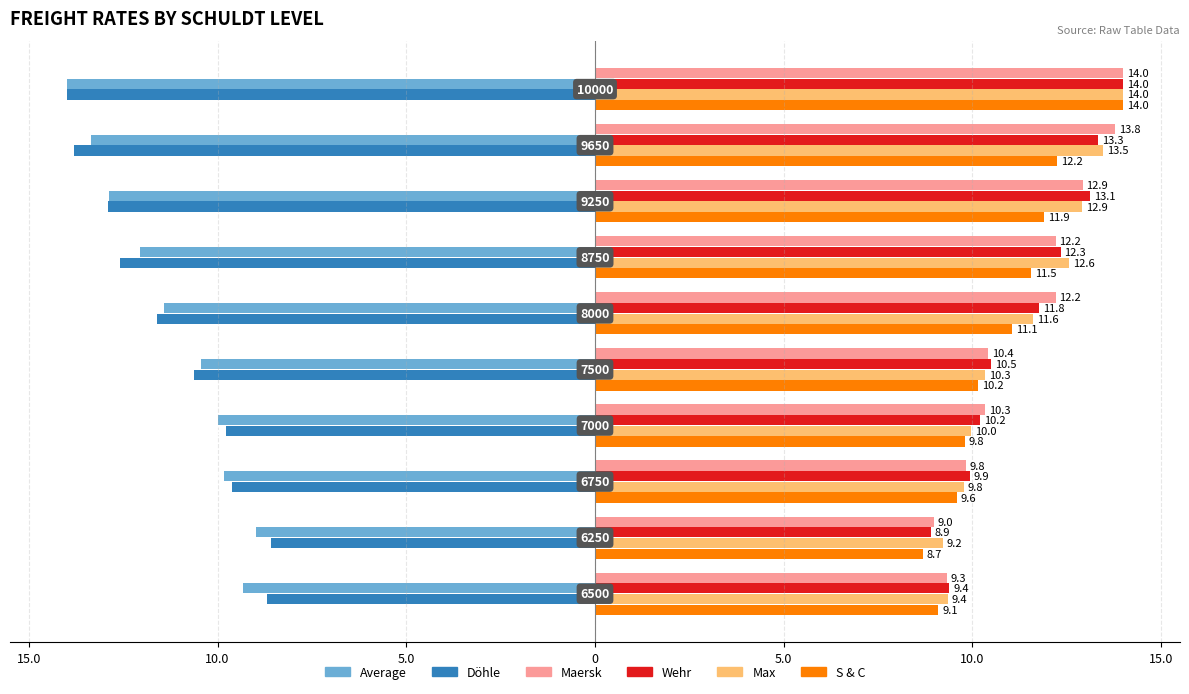

What are all the series names shown in the legend?

Average, Döhle, Maersk, Wehr, Max, S & C